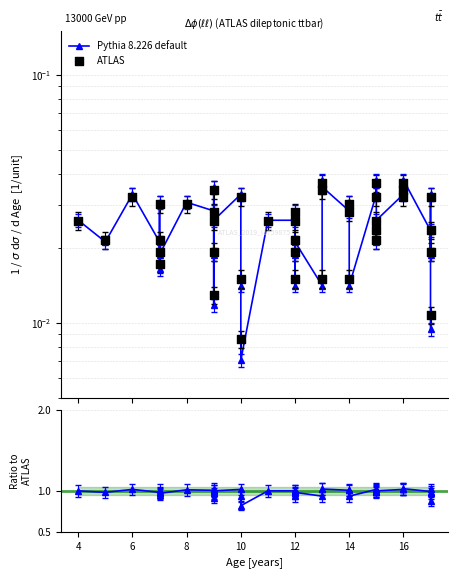

Which series has the largest Y range (max minus min)?

Pythia 8.226 default